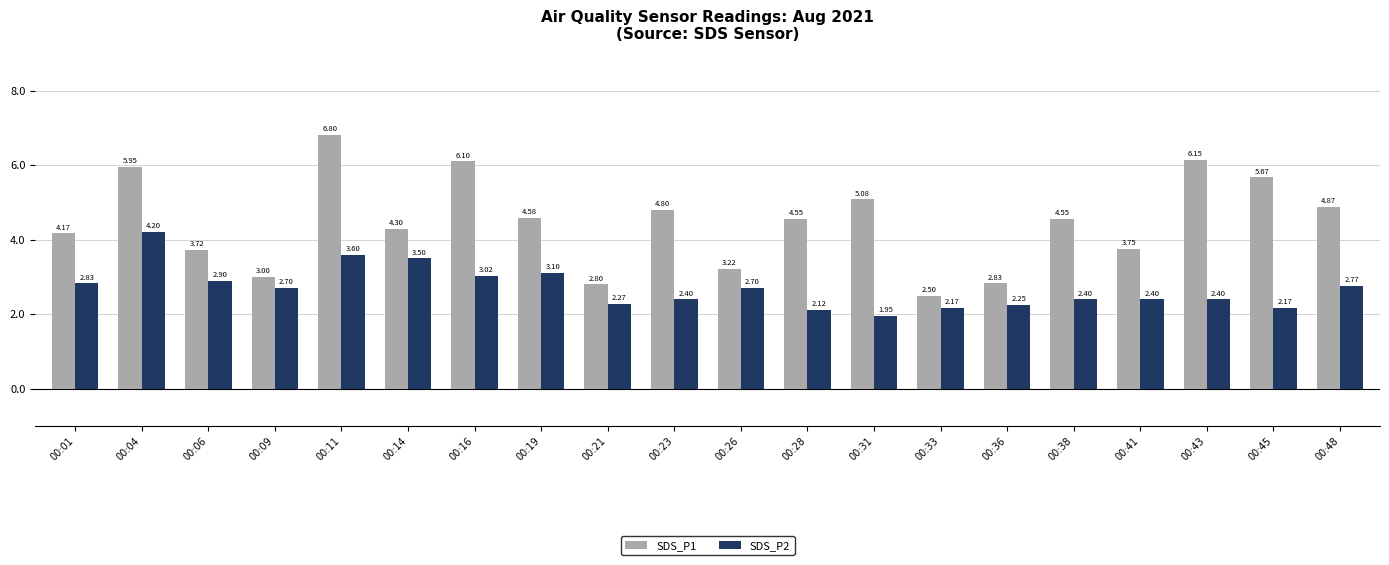

Which series has the widest spread of values?

SDS_P1